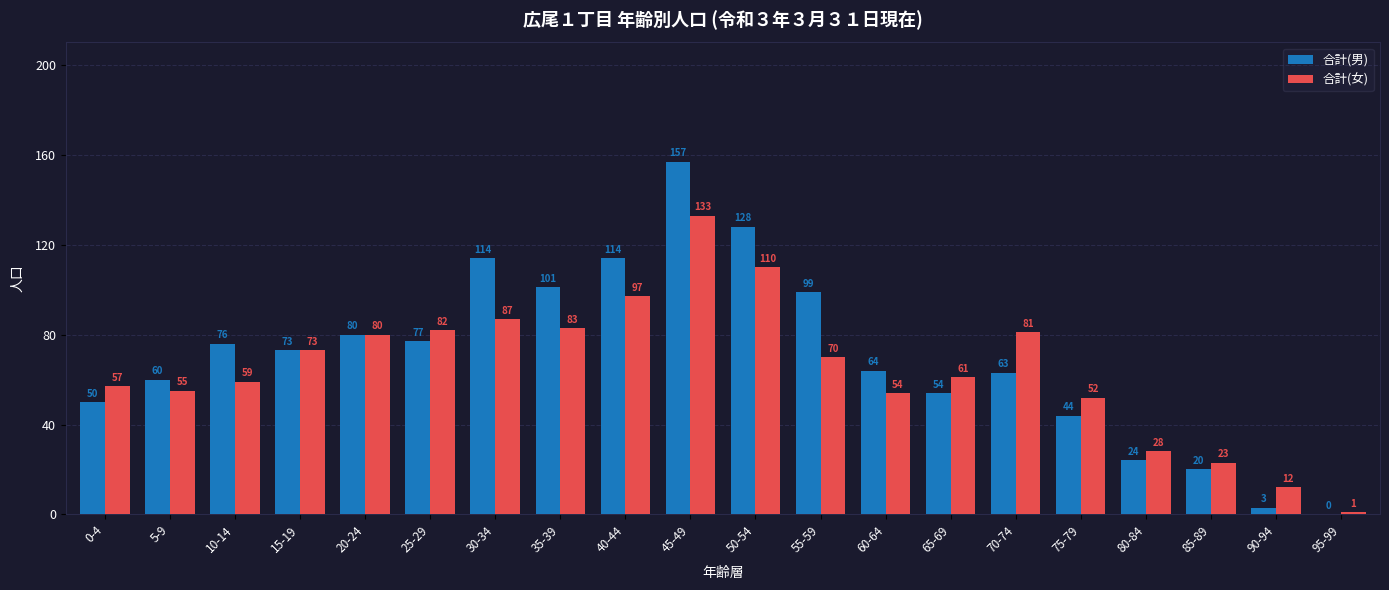

Reading left to right, extract all data points from this chart.

合計(男): 0-4=50	5-9=60	10-14=76	15-19=73	20-24=80	25-29=77	30-34=114	35-39=101	40-44=114	45-49=157	50-54=128	55-59=99	60-64=64	65-69=54	70-74=63	75-79=44	80-84=24	85-89=20	90-94=3	95-99=0
合計(女): 0-4=57	5-9=55	10-14=59	15-19=73	20-24=80	25-29=82	30-34=87	35-39=83	40-44=97	45-49=133	50-54=110	55-59=70	60-64=54	65-69=61	70-74=81	75-79=52	80-84=28	85-89=23	90-94=12	95-99=1